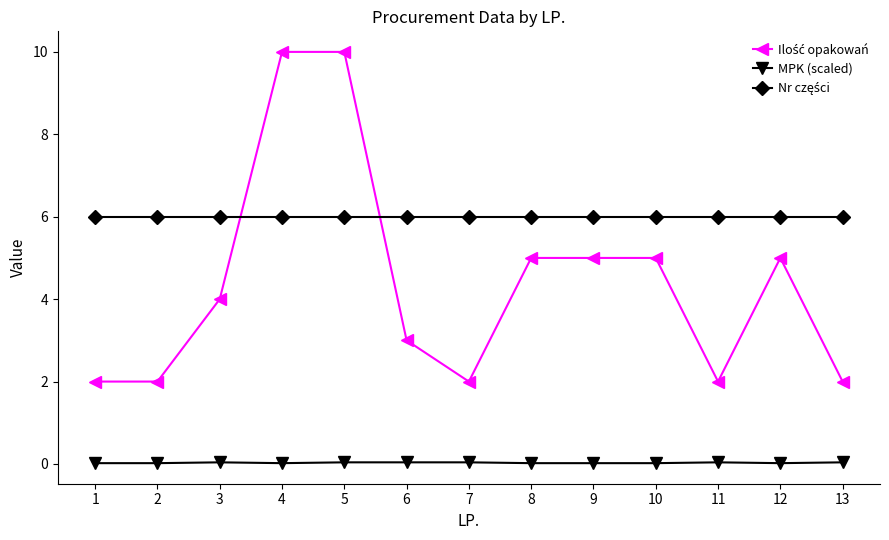

Is it true that MPK (scaled) equals 0.0 at 4?

True